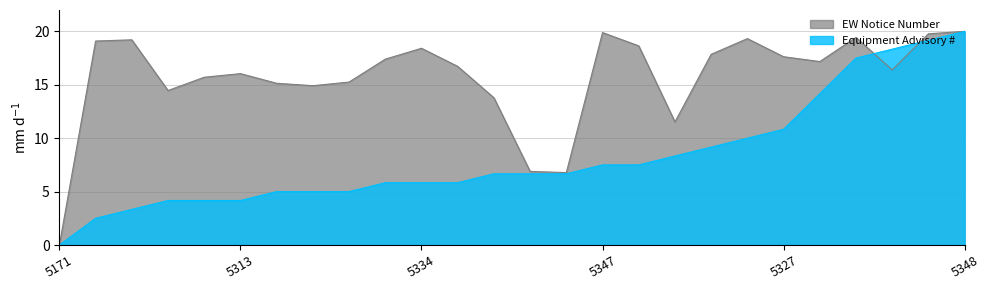

Which has a higher value, 5316 or 5325?

5325